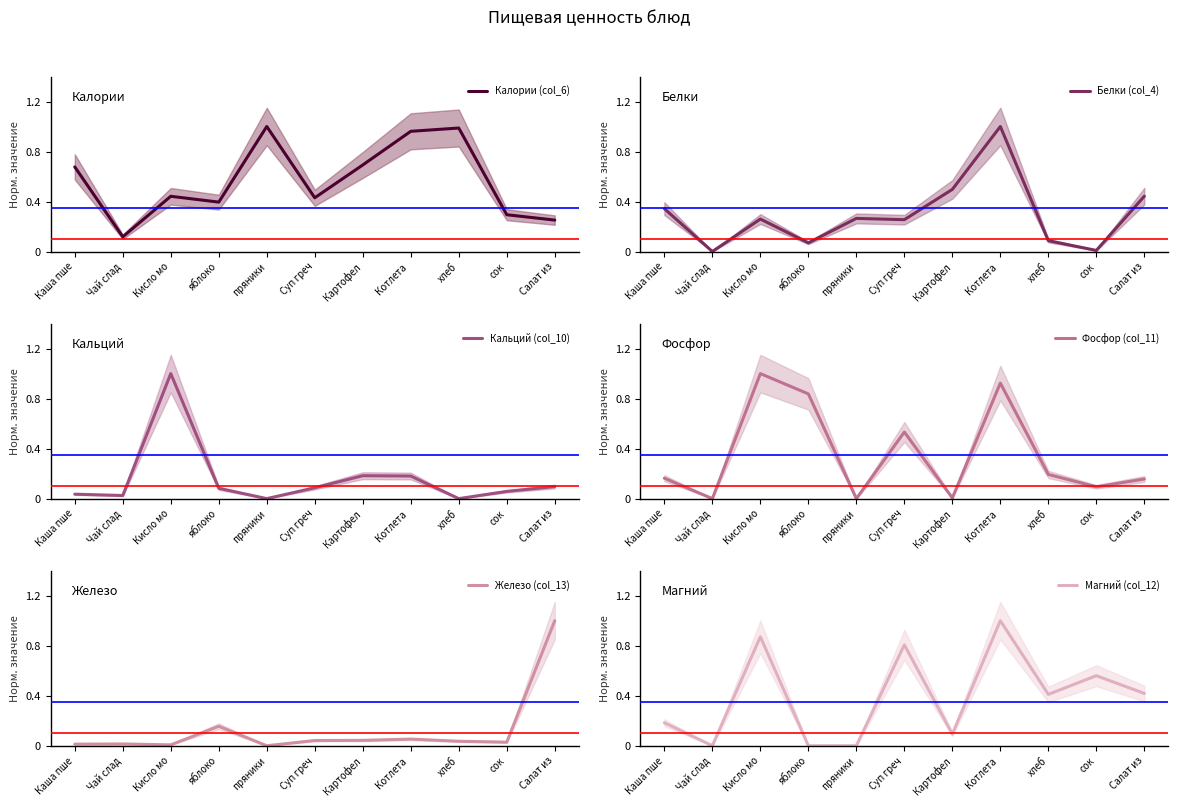

At which label does Фосфор (col_11) reach its peak?

Кисло мо